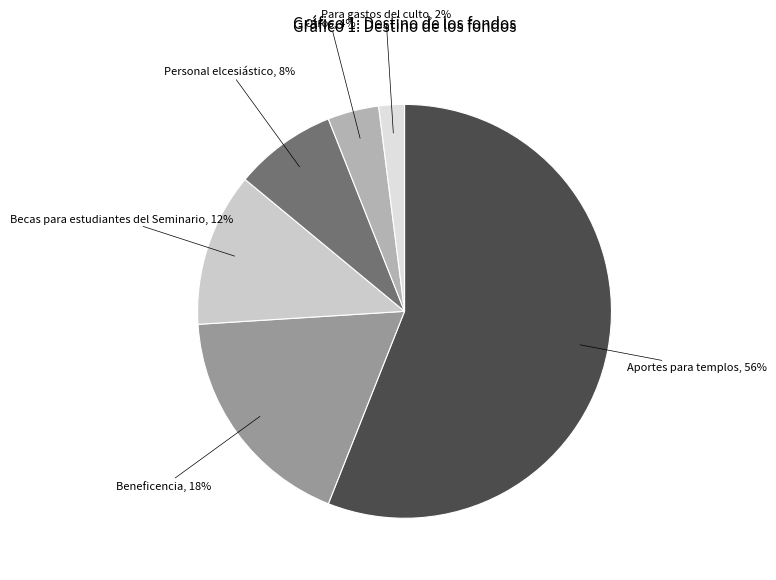

What is the smallest slice in the pie chart?

Para gastos del culto